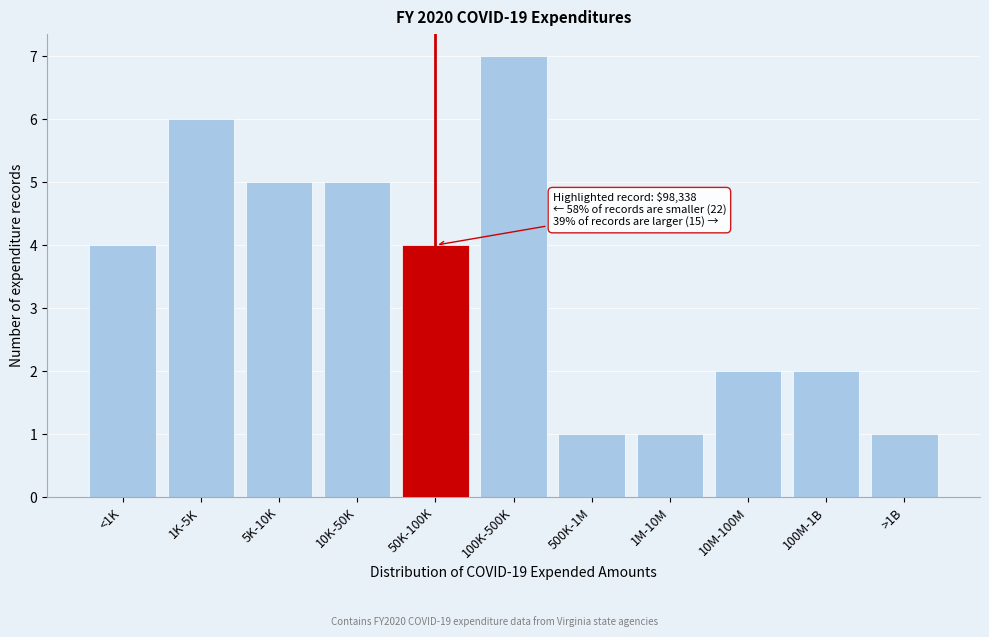

Reading left to right, extract all data points from this chart.

<1K=4	1K-5K=6	5K-10K=5	10K-50K=5	50K-100K=4	100K-500K=7	500K-1M=1	1M-10M=1	10M-100M=2	100M-1B=2	>1B=1